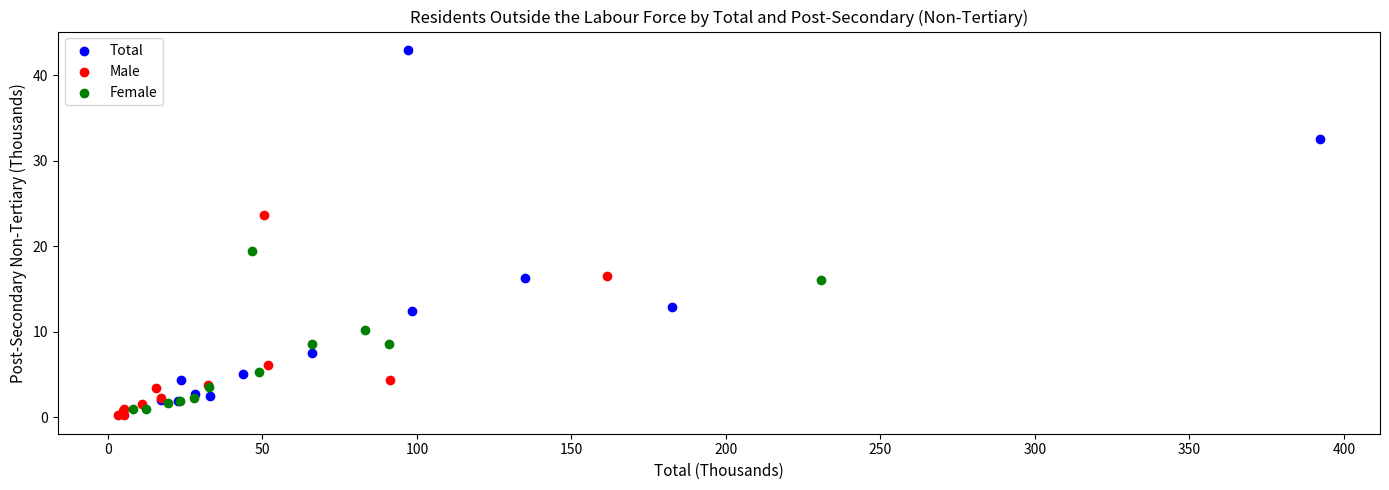

What are all the series names shown in the legend?

Total, Male, Female